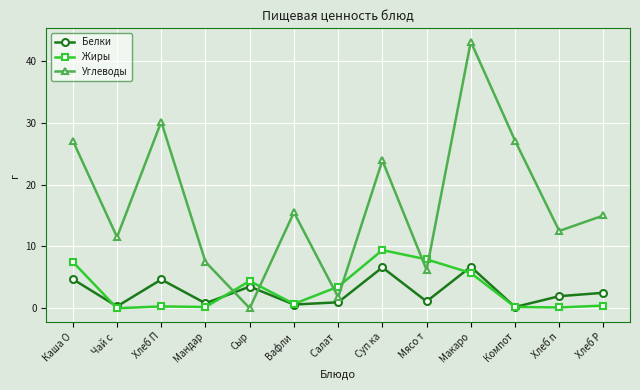

What is the spread (max minus min) of values at Сыр?

4.4